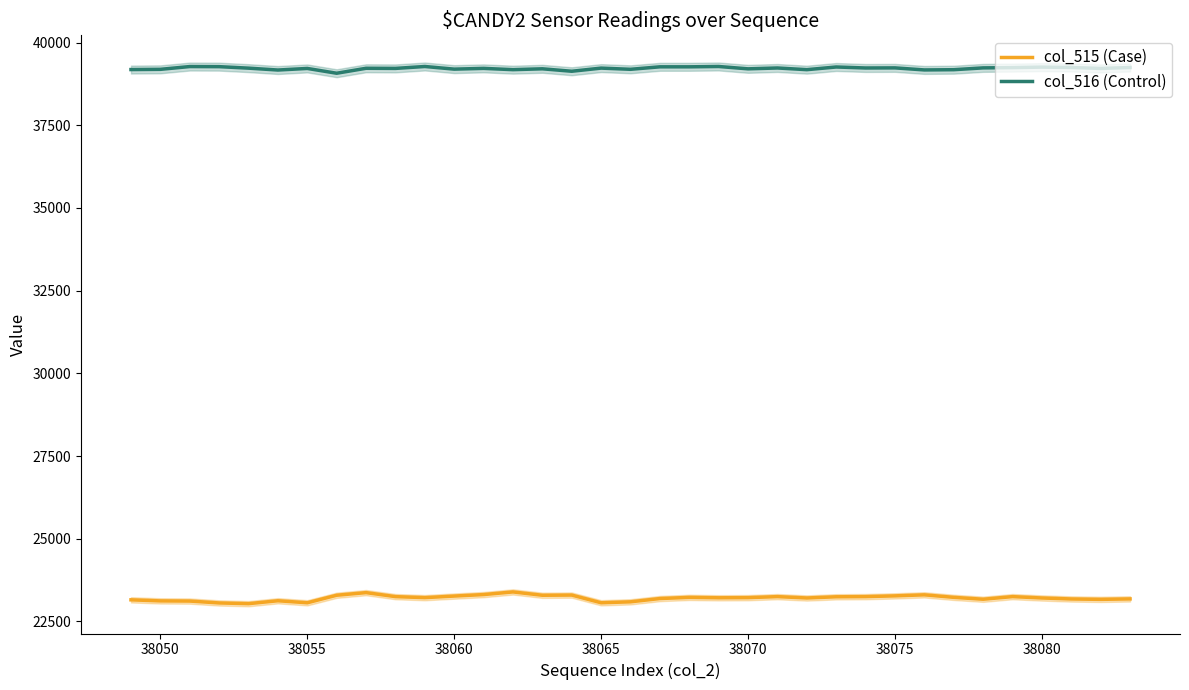

What is the highest value of the col_515 (Case) series?

23390